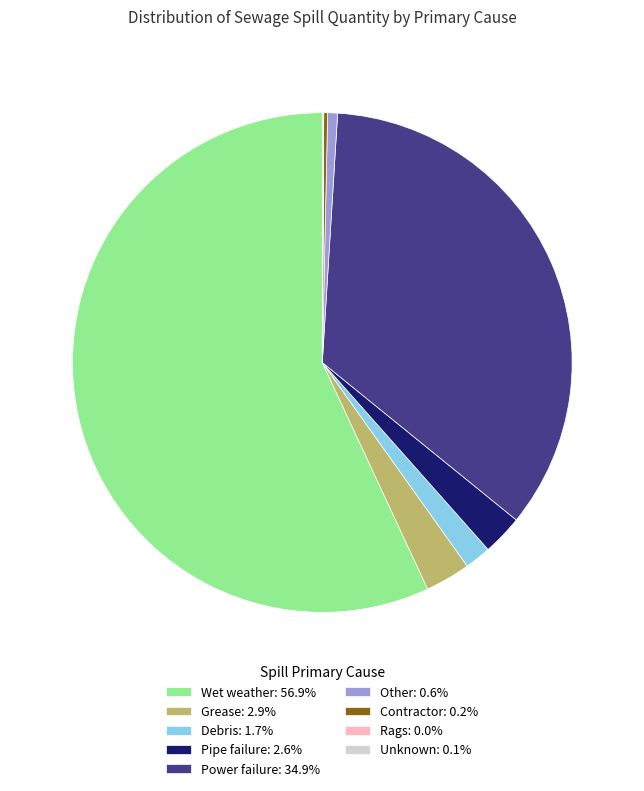

Is Power failure: 34.9% the majority of the pie?

No